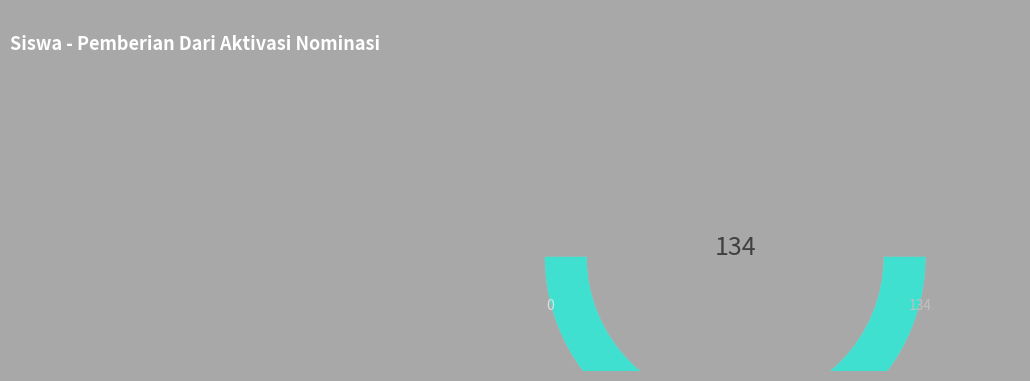

Count the number of slices in the pie.

2